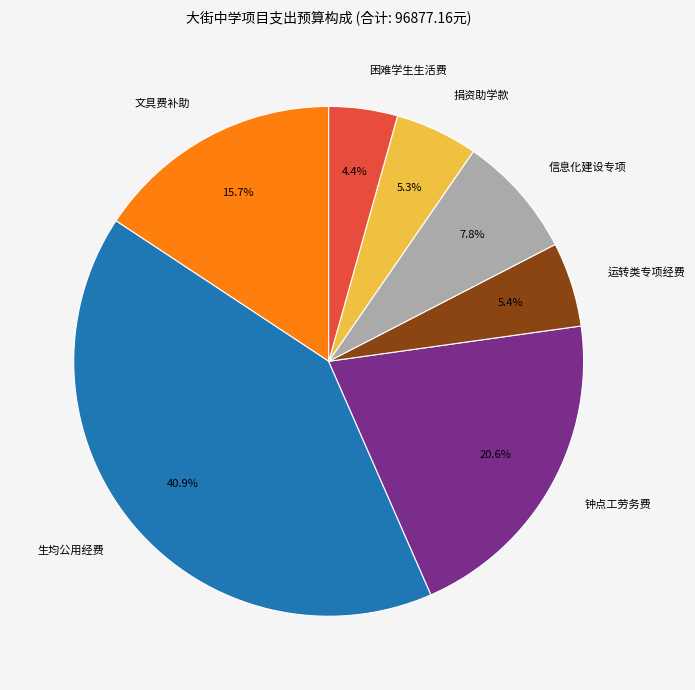

What is the total percentage of 信息化建设专项 and 生均公用经费?

48.7%